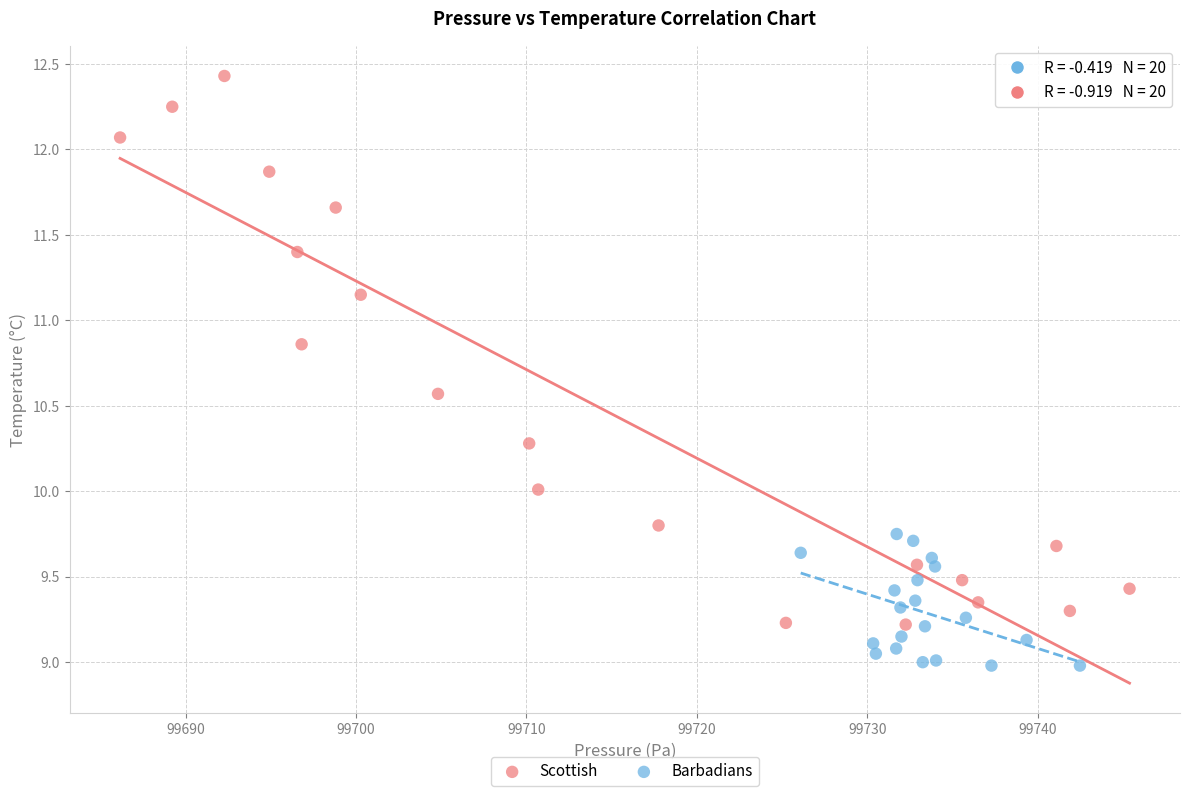

Which series reaches the minimum Y coordinate?

Barbadians